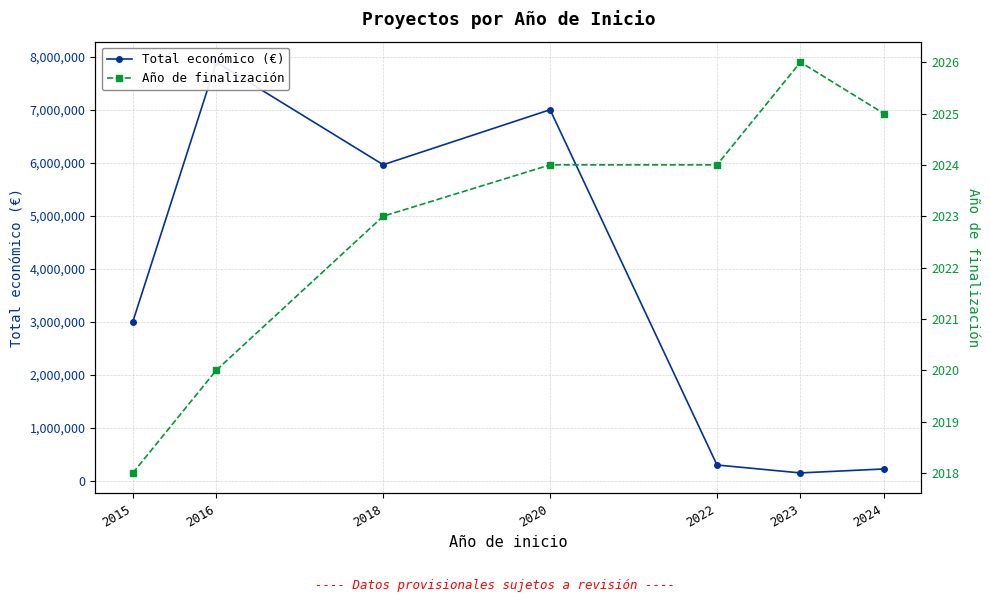

True or false: Año de finalización and Total económico (€) intersect in this chart.

False